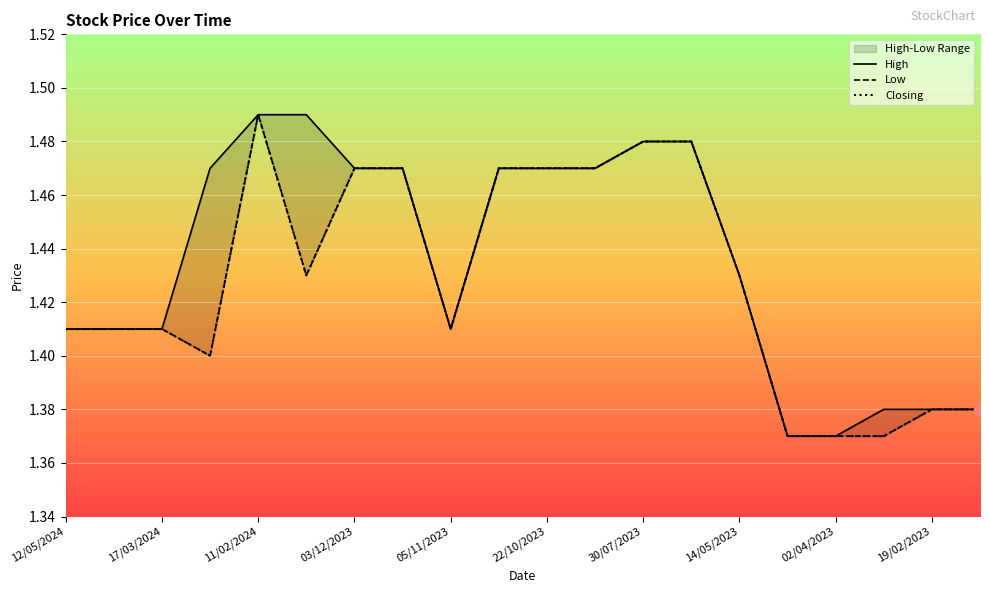

Which series has the largest Y range (max minus min)?

High